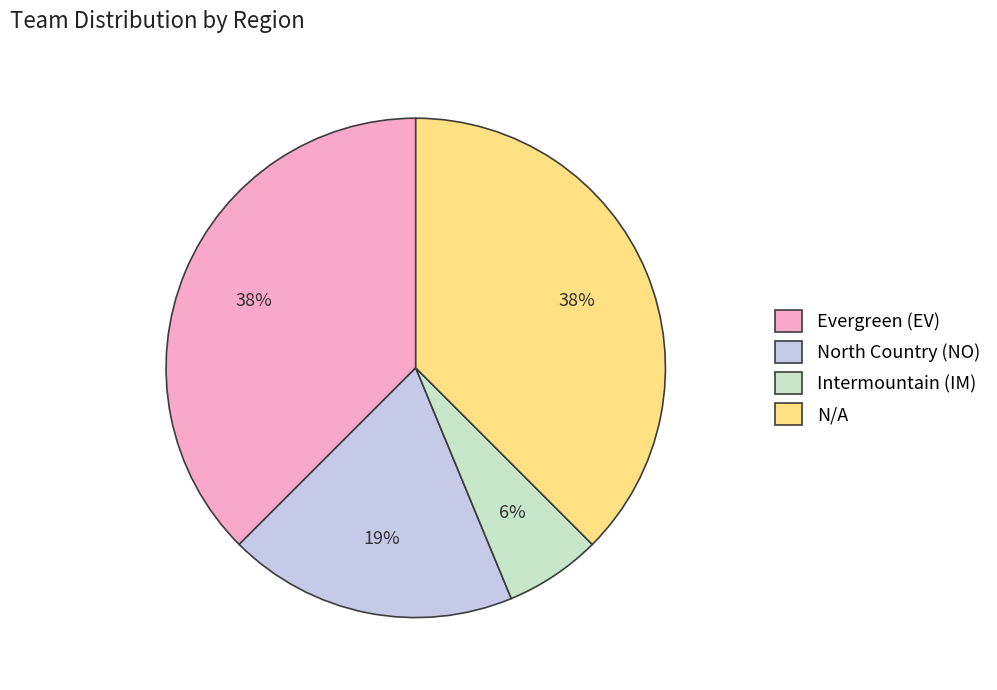

To the nearest percent, what is the combined percentage of Evergreen (EV) and Intermountain (IM)?

44%